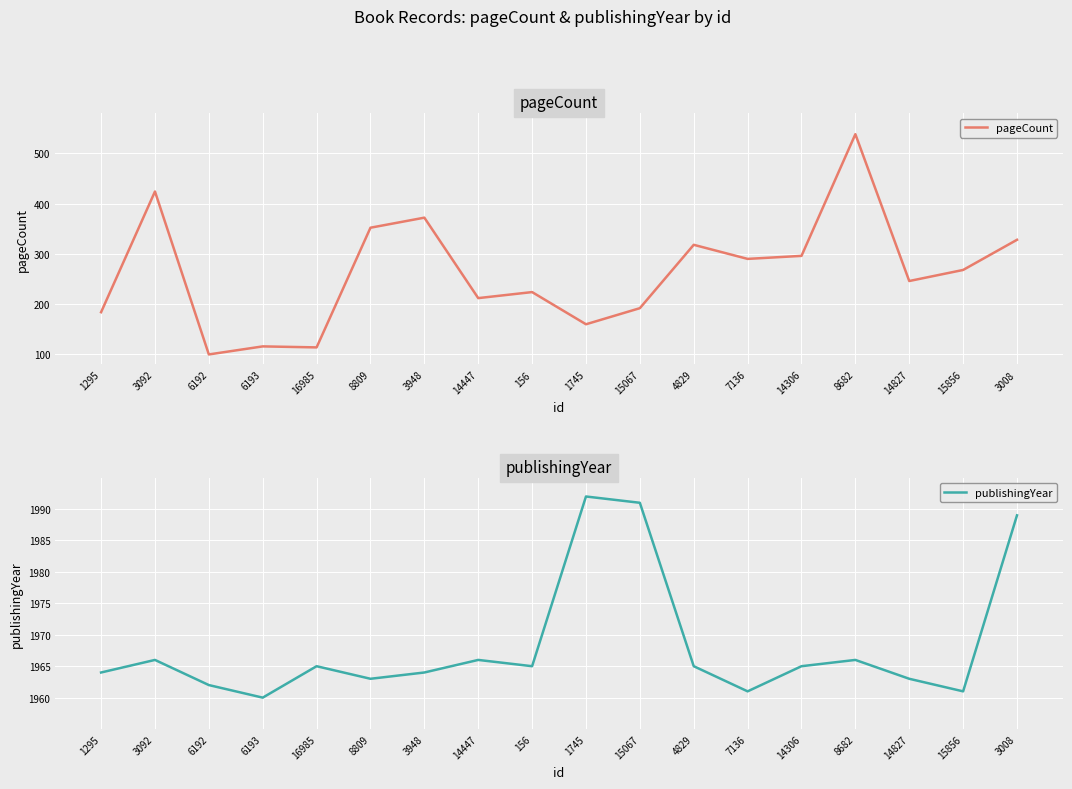

Which category has the highest value across all series?

1745